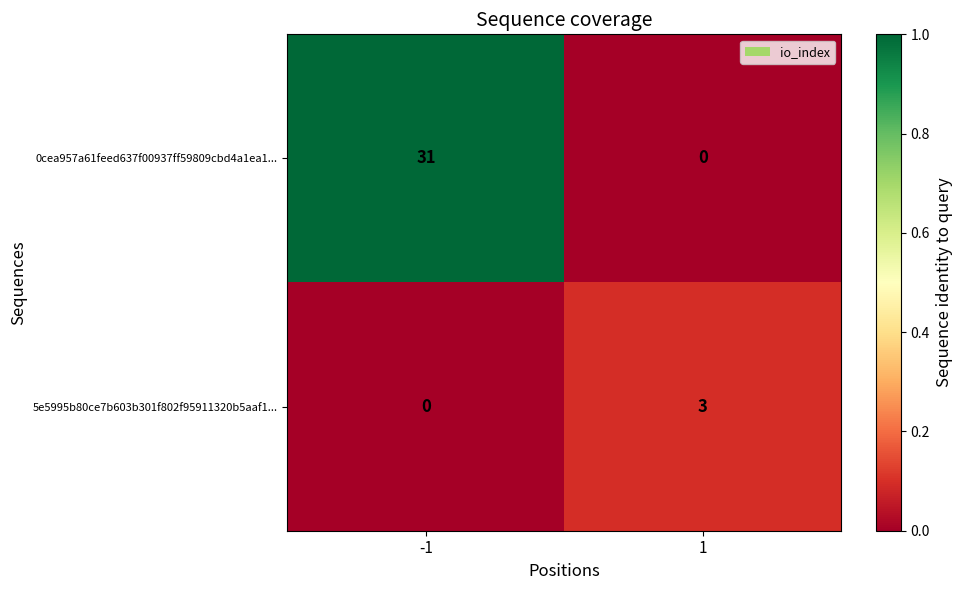

What is the total value across all series at 1?

3